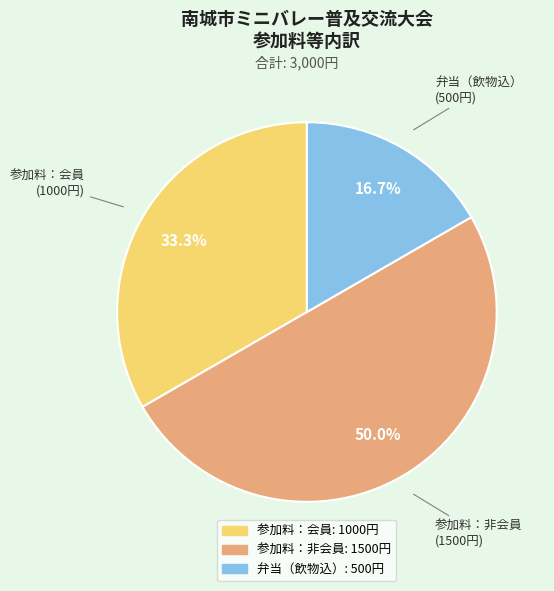

The 参加料：会員 slice represents 33% of the pie. True or false?

True